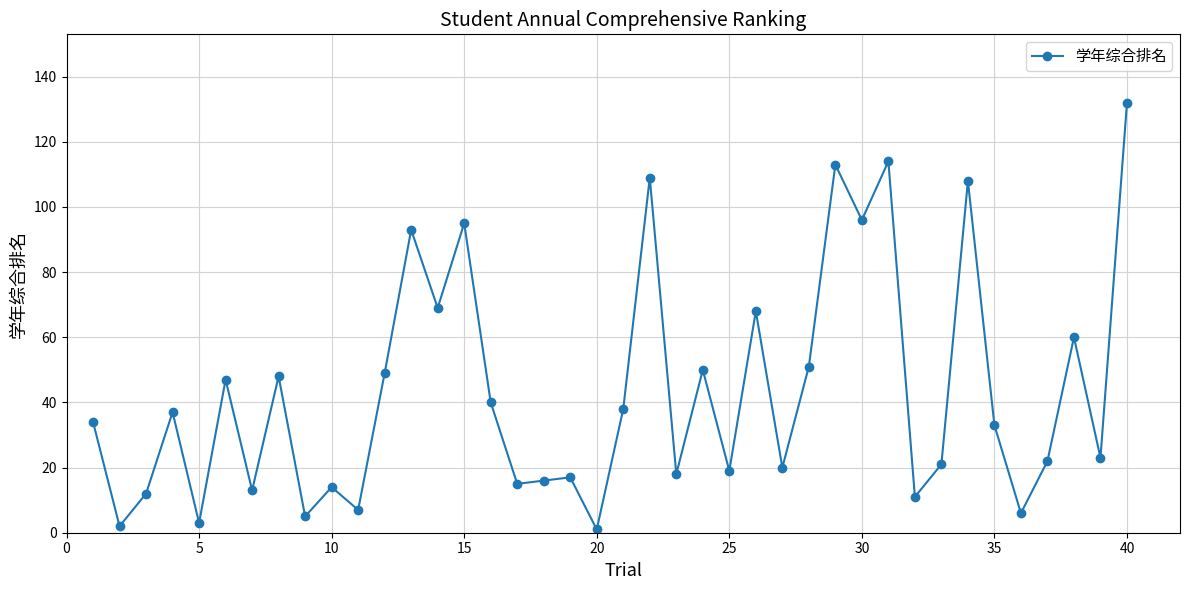

What is the difference between the maximum and minimum values?

131